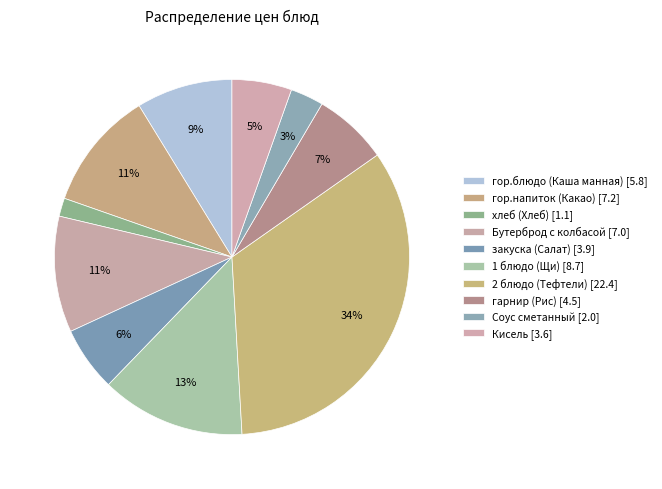

Combined, what portion of the pie is гор.напиток (Какао) and Бутерброд с колбасой?

21.5%